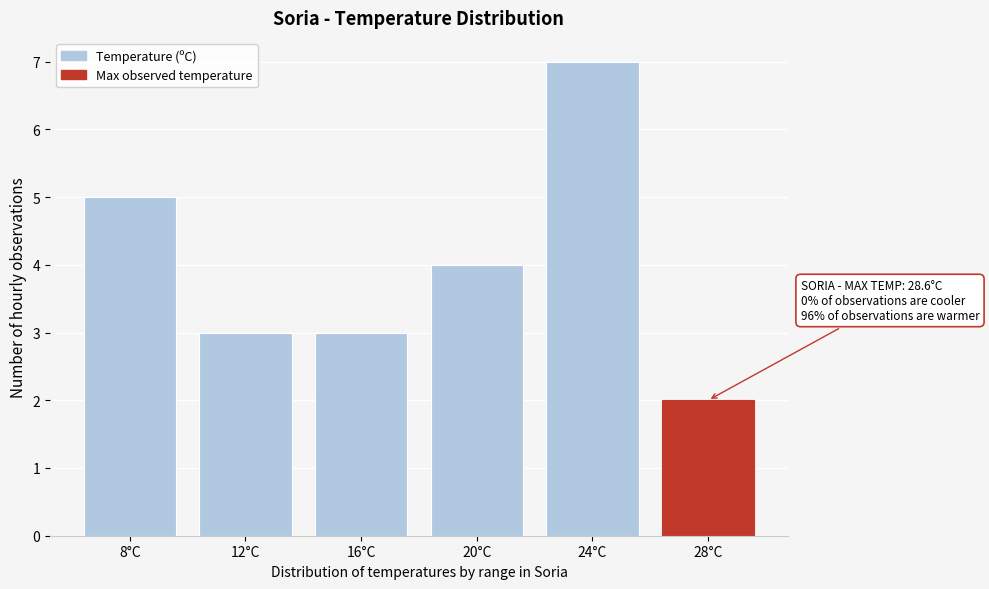

Reading left to right, extract all data points from this chart.

8°C=5	12°C=3	16°C=3	20°C=4	24°C=7	28°C=2